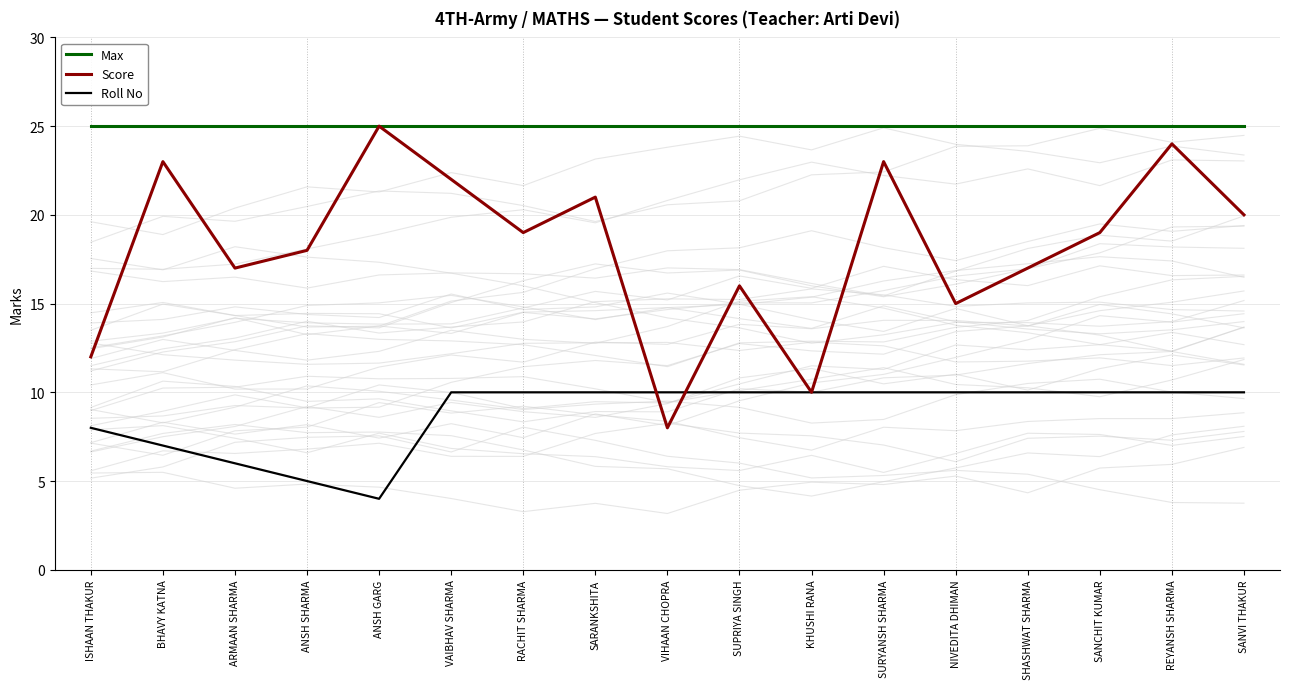

How many categories are shown in the chart?

17